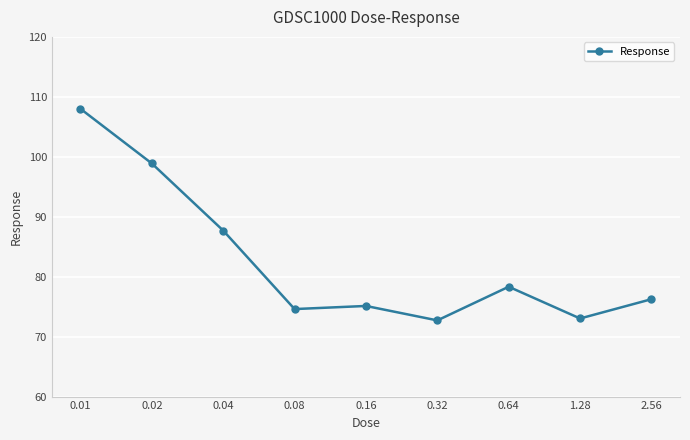

What is the sum of the values at 0.64 and 0.04?

166.0